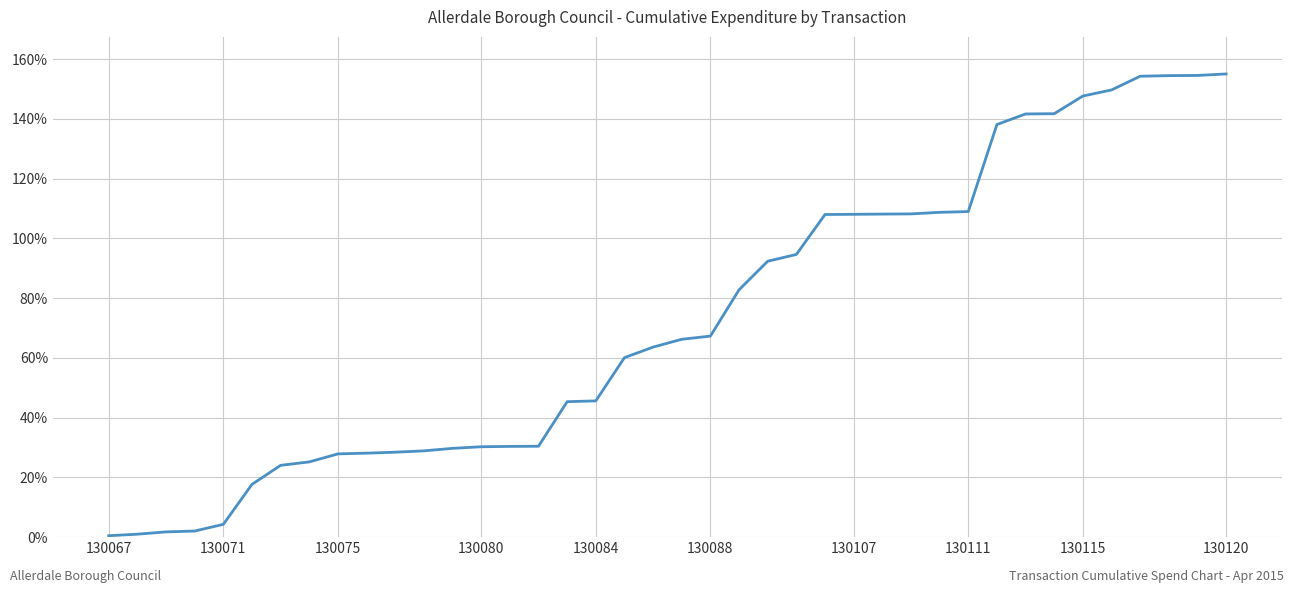

What is the greatest value displayed?

155.0